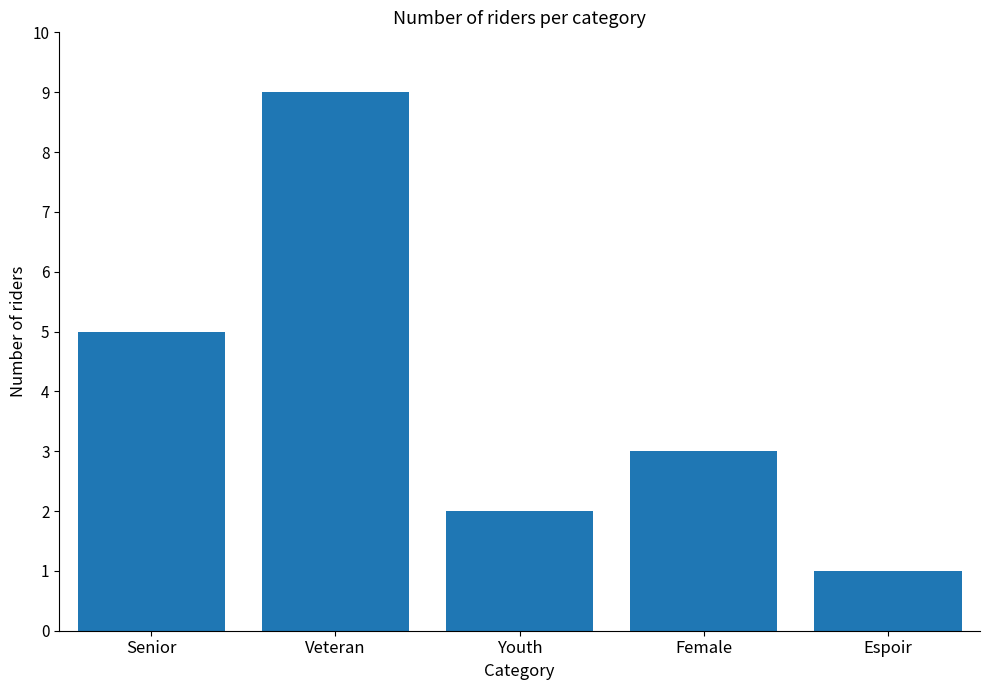

At which category does the chart reach its peak across all series?

Veteran